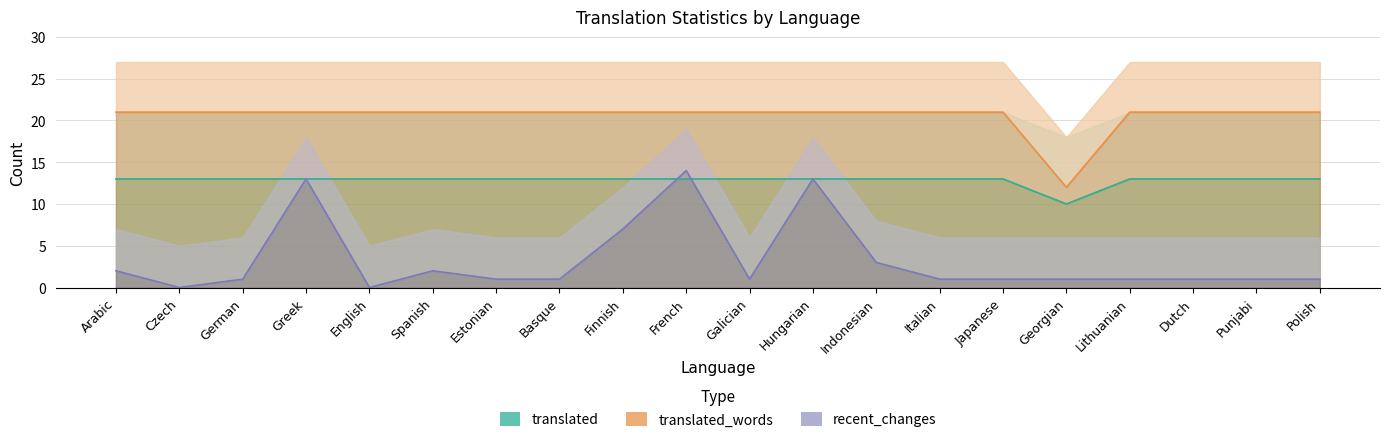

What is the sum of the translated_words values at Dutch and Polish?

26